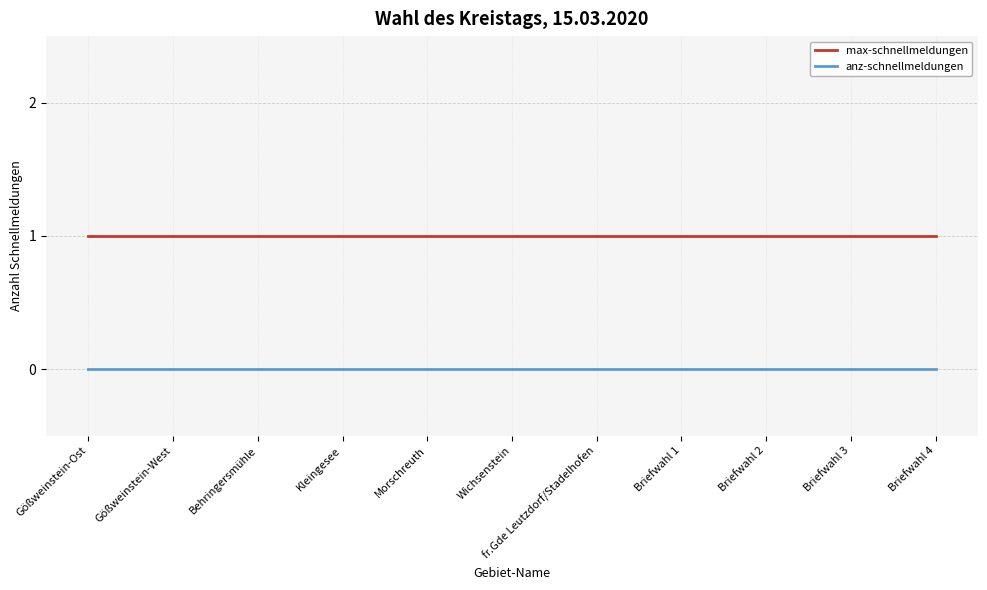

Which series has the largest total across all categories?

max-schnellmeldungen